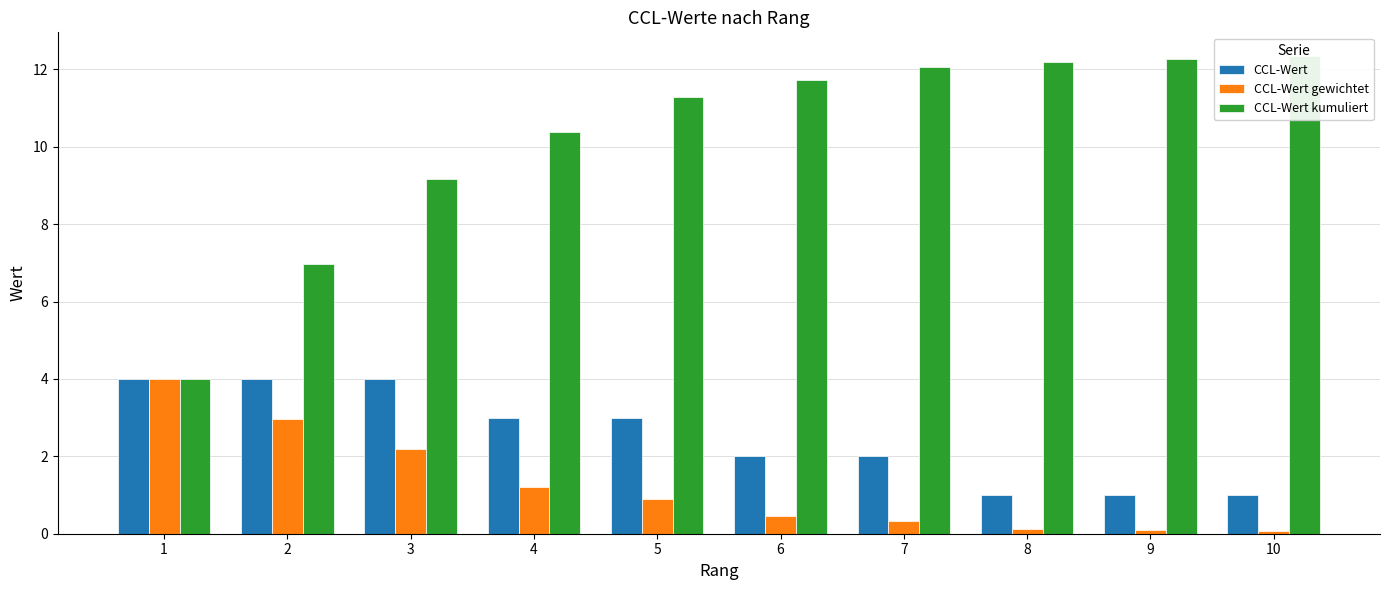

How many categories are shown in the chart?

10